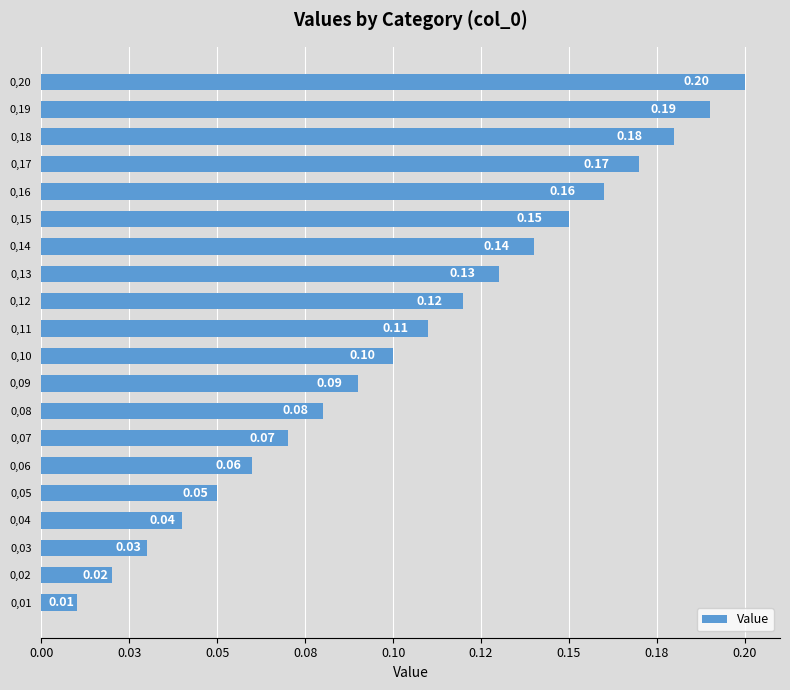

Does the chart contain any negative values?

No